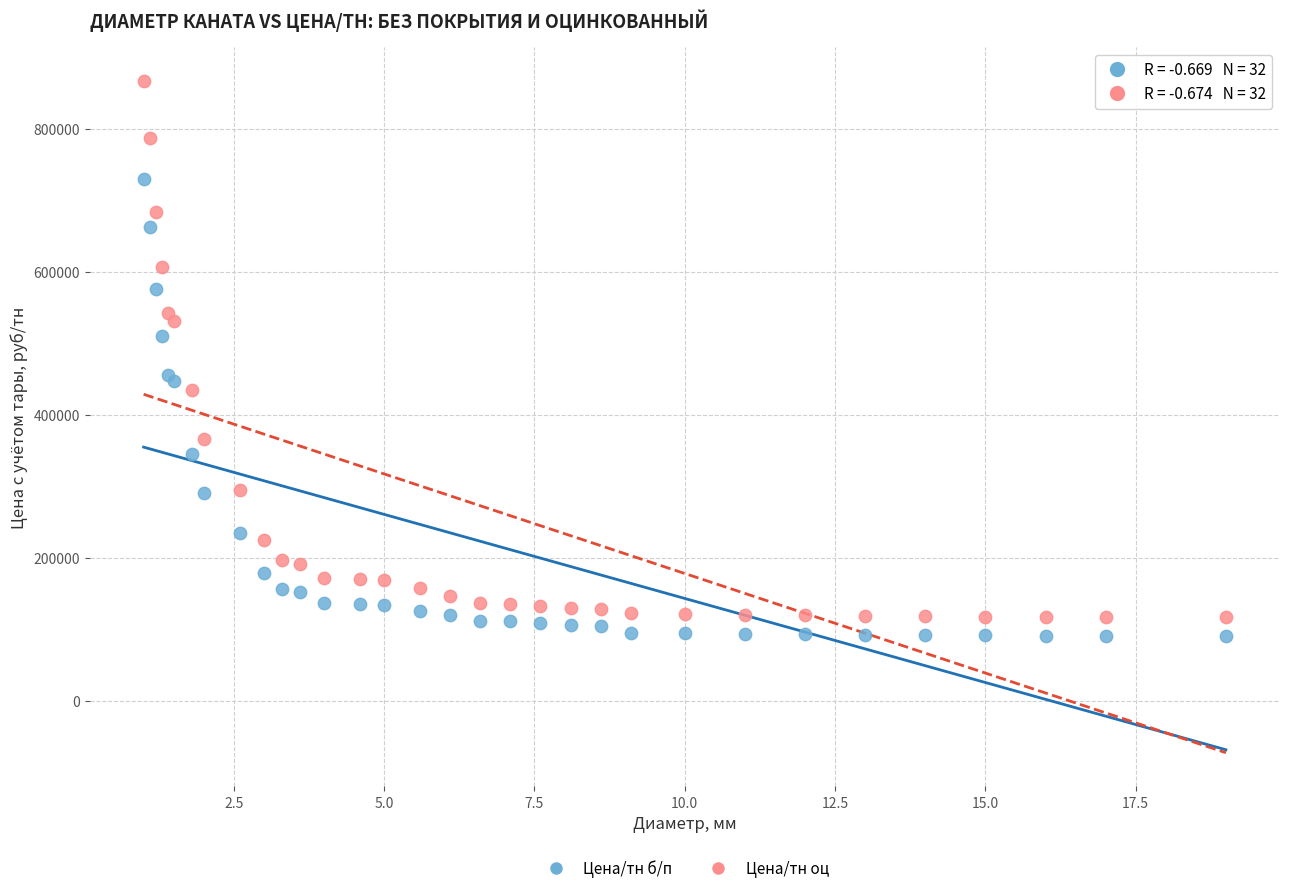

Which series has the largest Y range (max minus min)?

Цена/тн оц